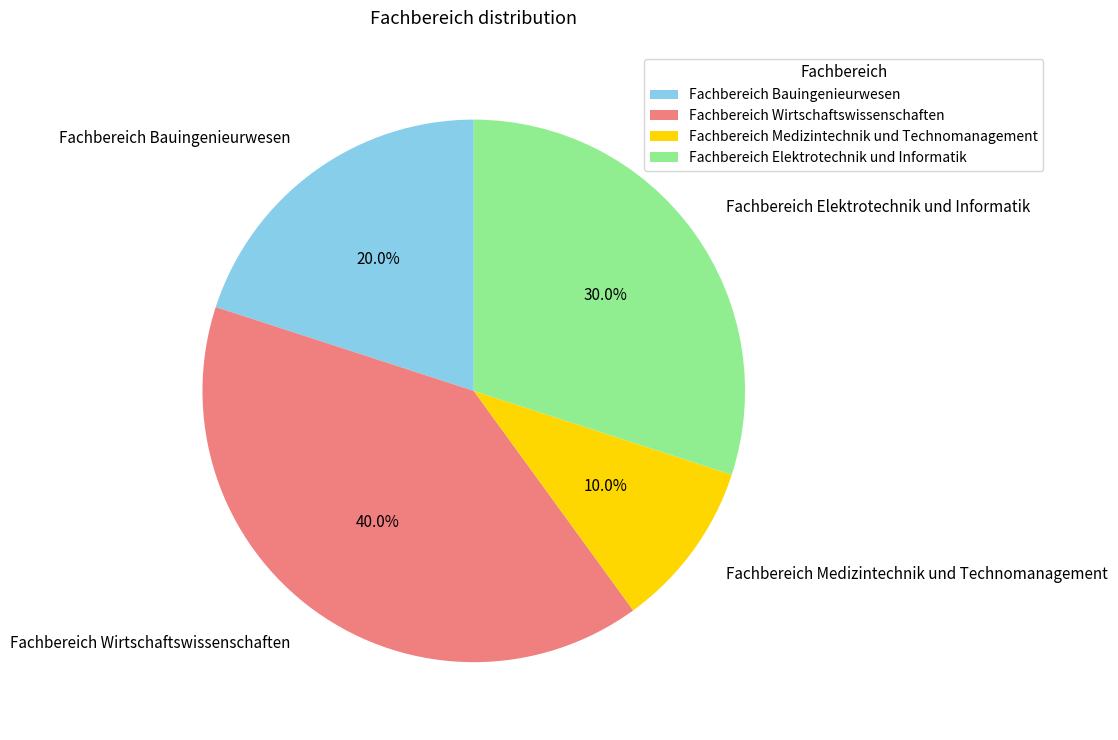

How many slices are in this pie chart?

4